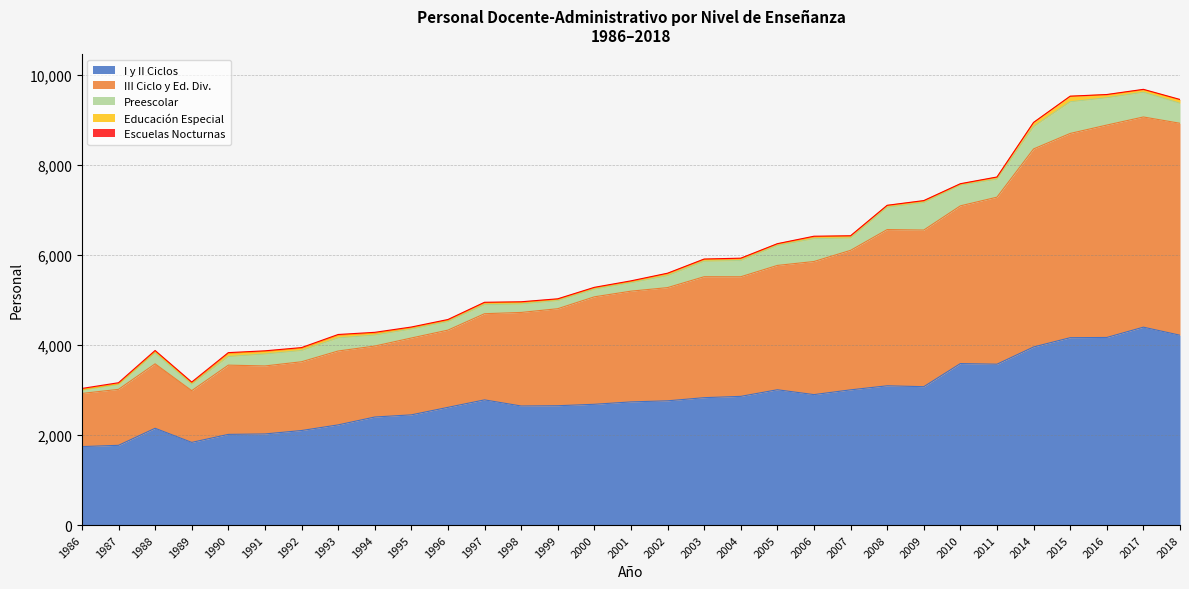

What is the lowest value of the Educación Especial series?

19